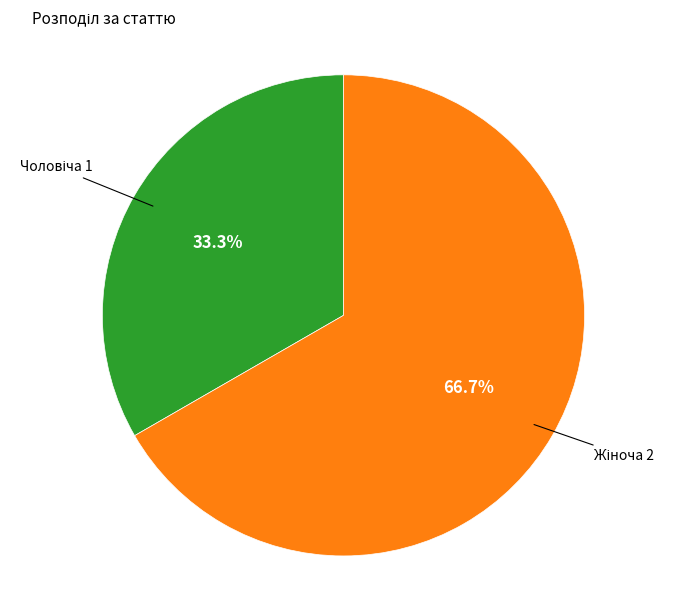

Is there a majority slice in this chart?

Yes